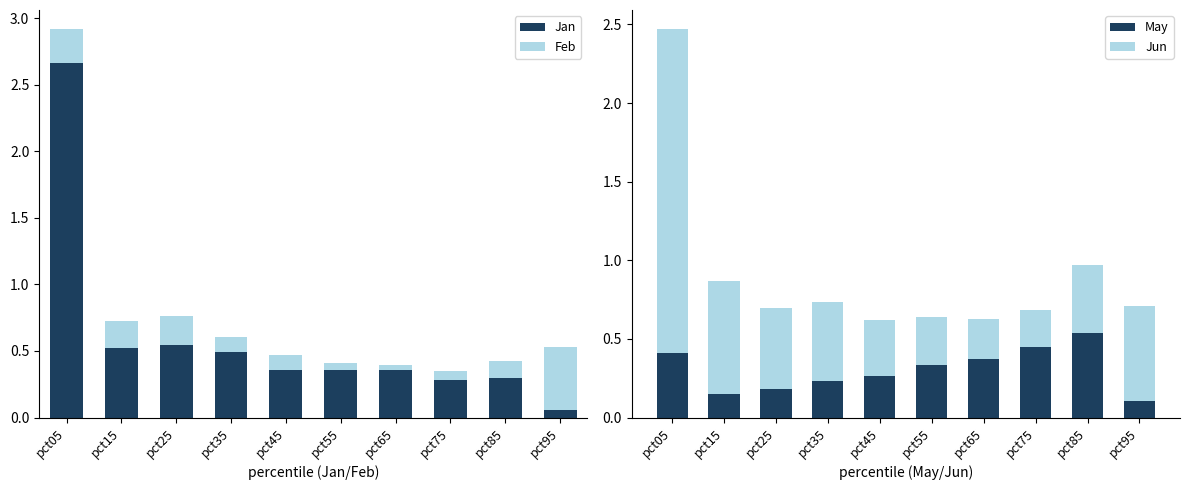

At which label is Jan closest to 1?

pct25